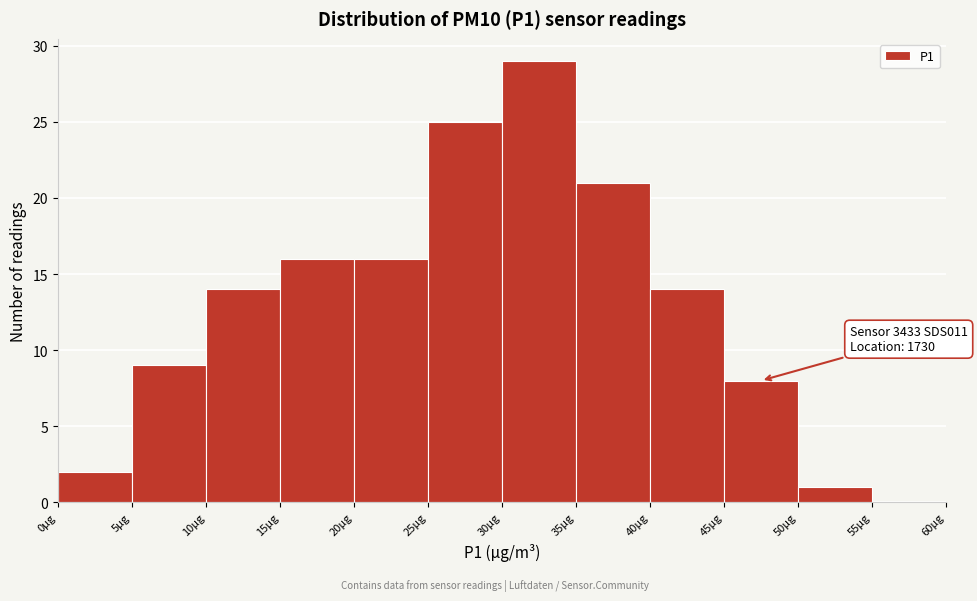

Over which range of the x-axis is the bar tallest?

30 to 35